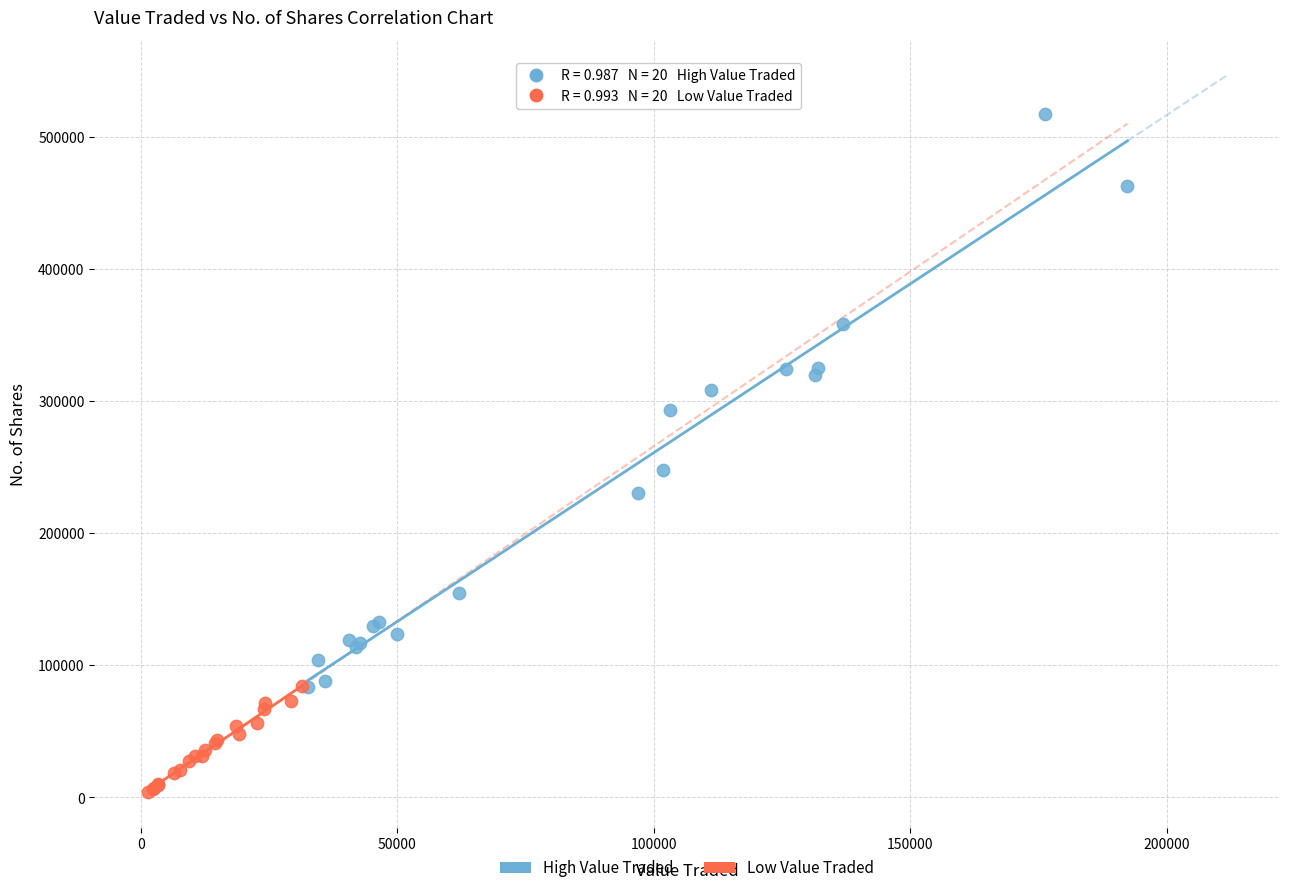

Which series reaches the minimum Y coordinate?

Low Value Traded